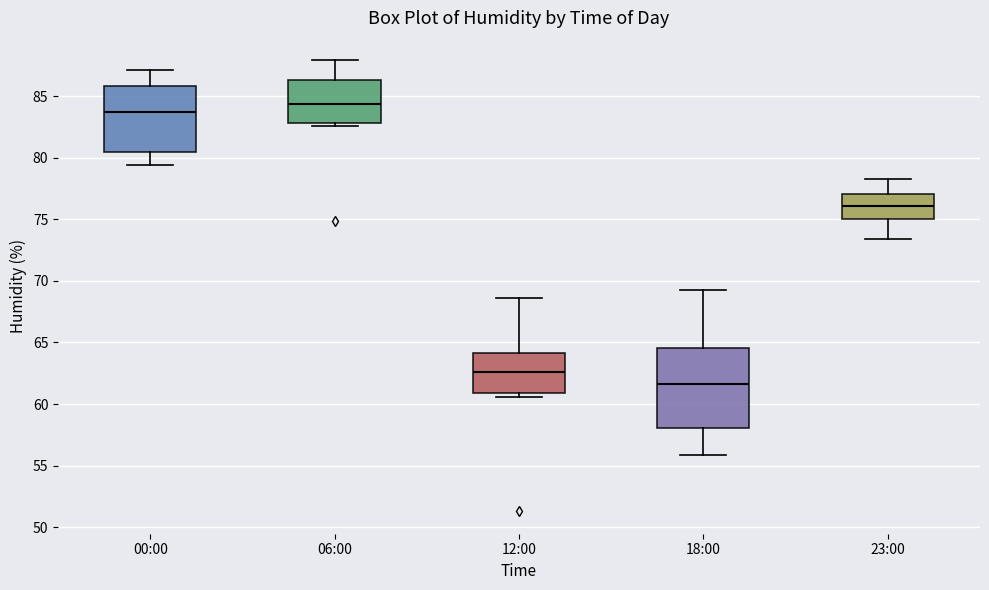

Where does the upper whisker of the box for 18:00 end on the y-axis? The values are not printed on the chart, so give them approximately, as read against the axis.

69.5